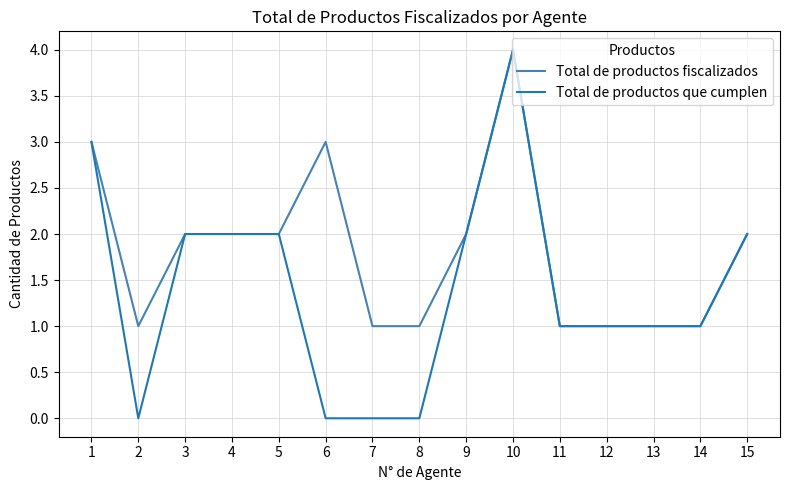

The Total de productos fiscalizados series shows 2 at 9. True or false?

True